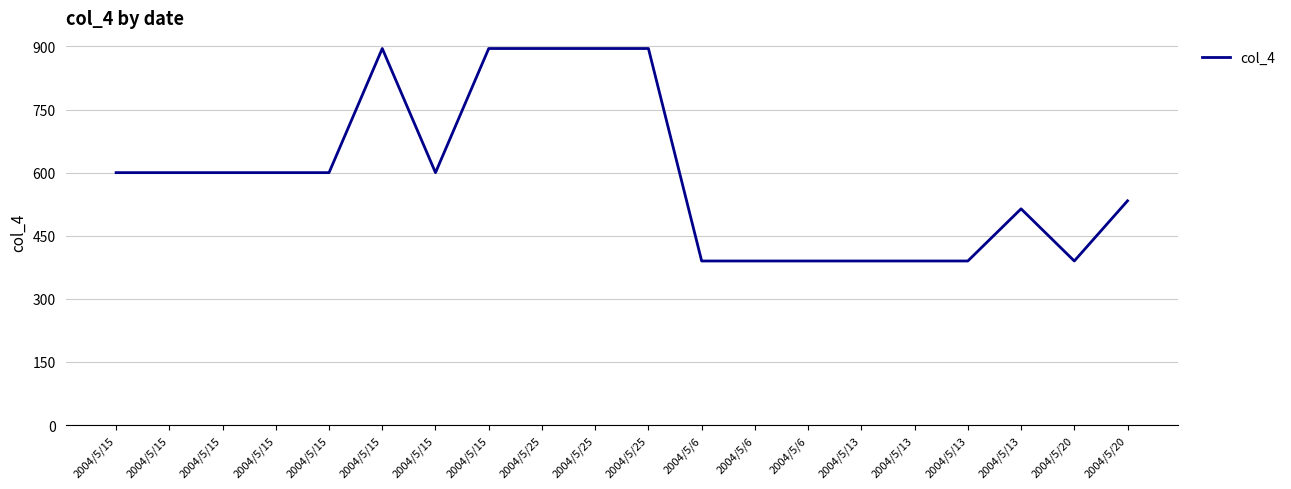

How many lines are shown in the chart?

1